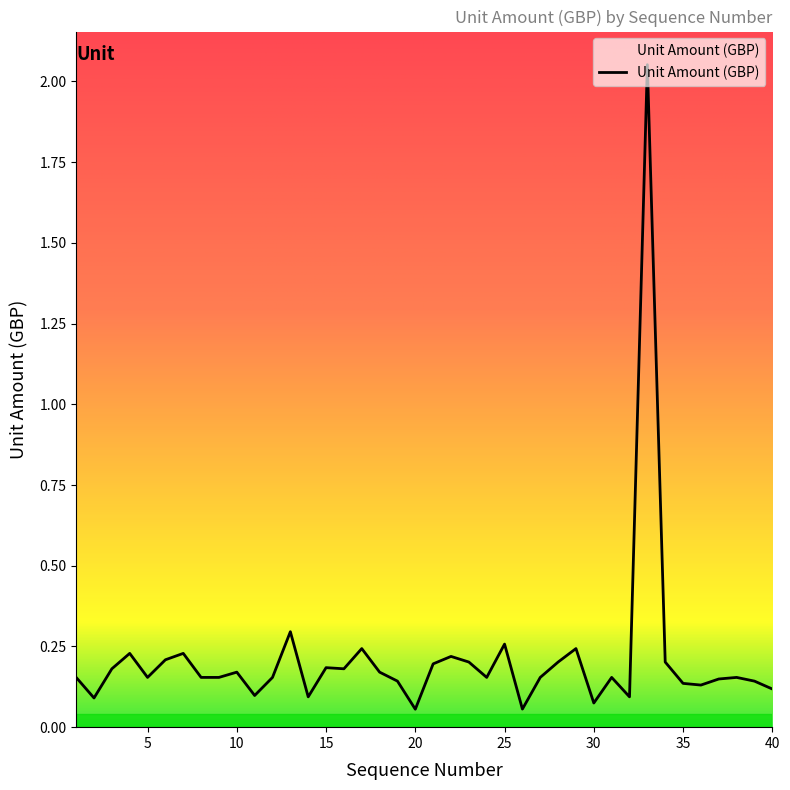

What is the difference between the maximum and minimum values?

2.0